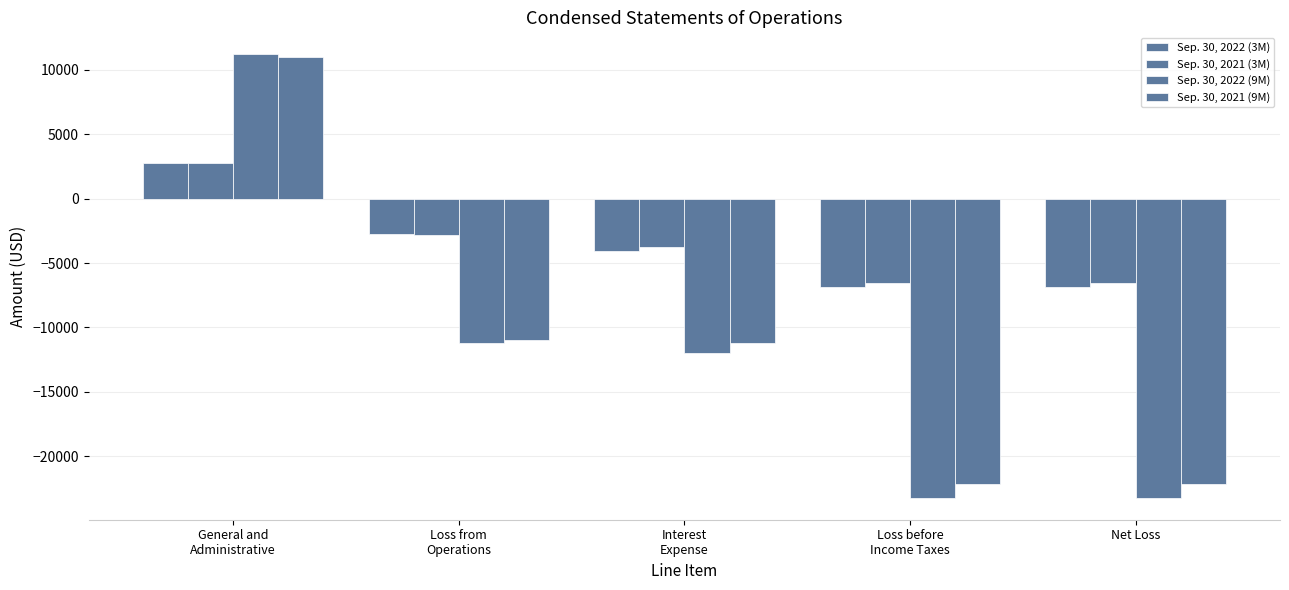

Reading right to left, list all the values displayed in this chart.

Sep. 30, 2022 (3M): -6825	-6825	-4075	-2750	2750
Sep. 30, 2021 (3M): -6587	-6587	-3787	-2800	2800
Sep. 30, 2022 (9M): -23222	-23222	-12022	-11200	11200
Sep. 30, 2021 (9M): -22194	-22194	-11194	-11000	11000